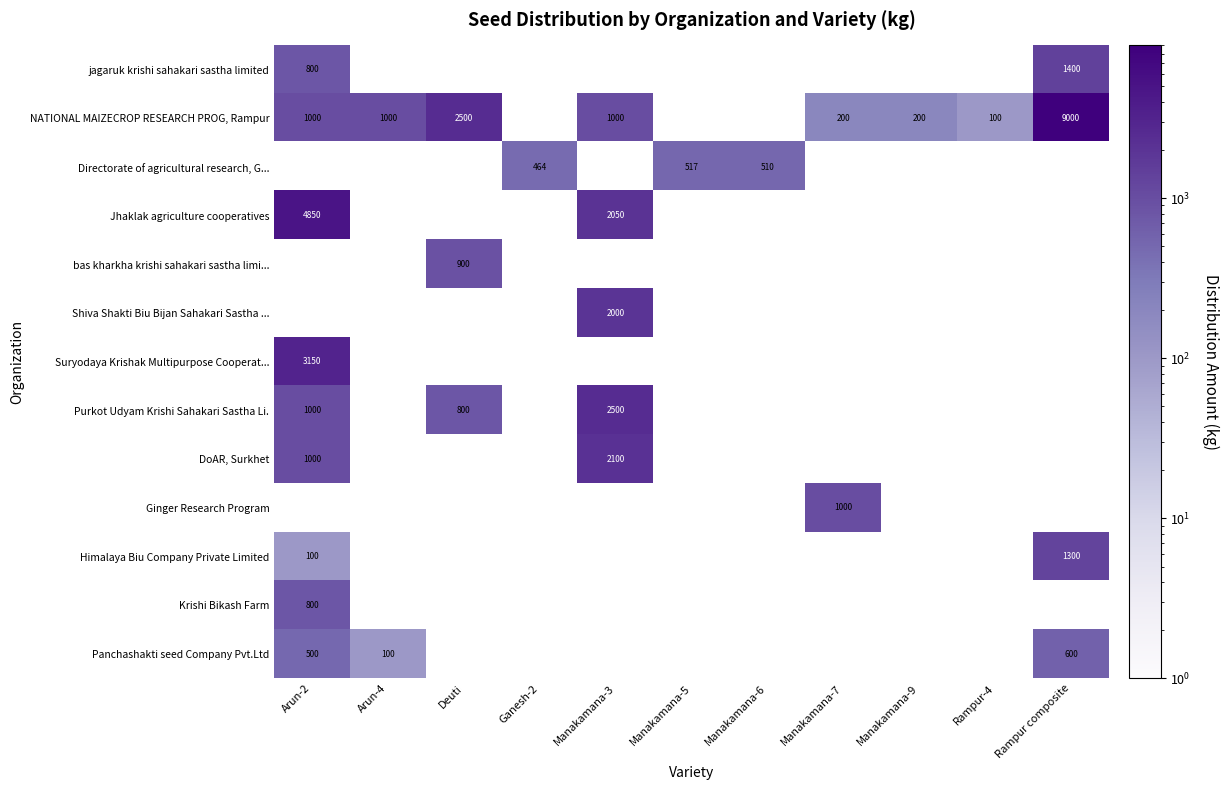

The value of jagaruk krishi sahakari sastha limited at Arun-2 is 800. True or false?

True